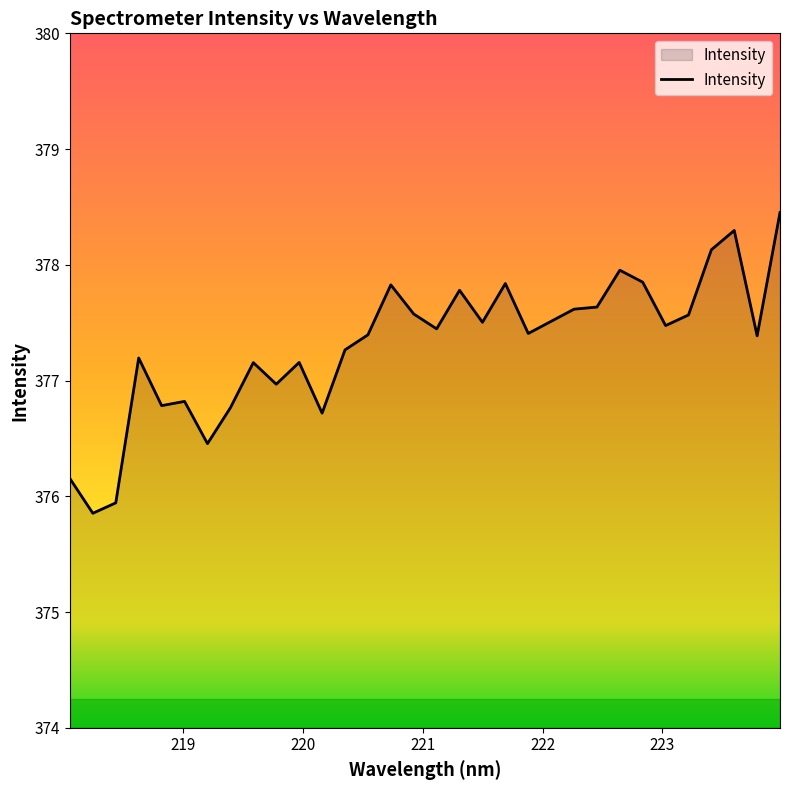

What is the minimum value shown in the chart?

375.9